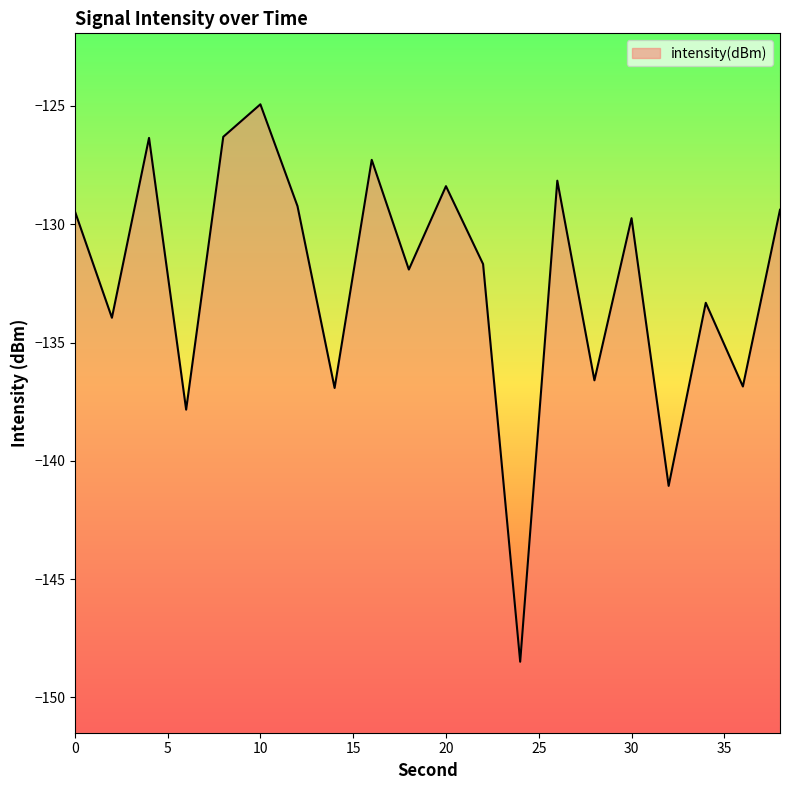

Is it true that the value at 16 is -188.4?

False